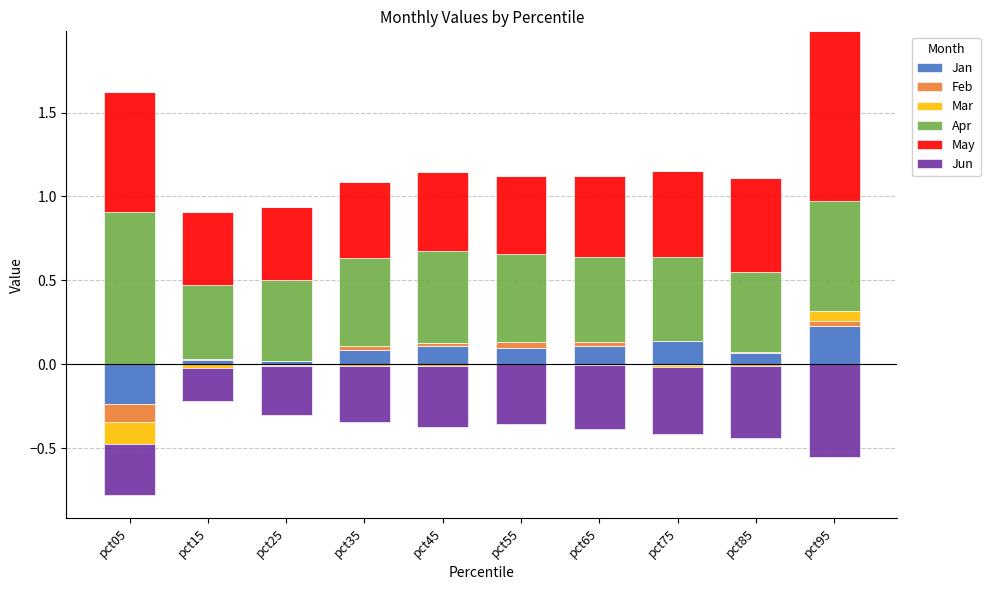

The value of Feb at pct25 is 0.0. True or false?

True